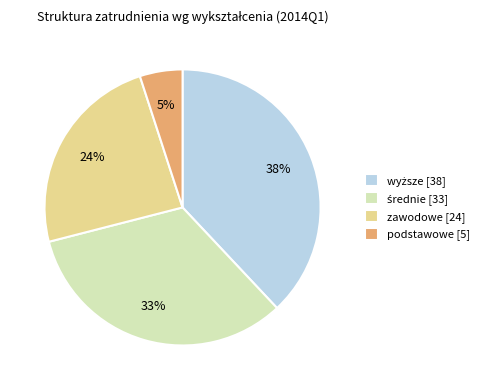

Is zawodowe [24] the majority of the pie?

No